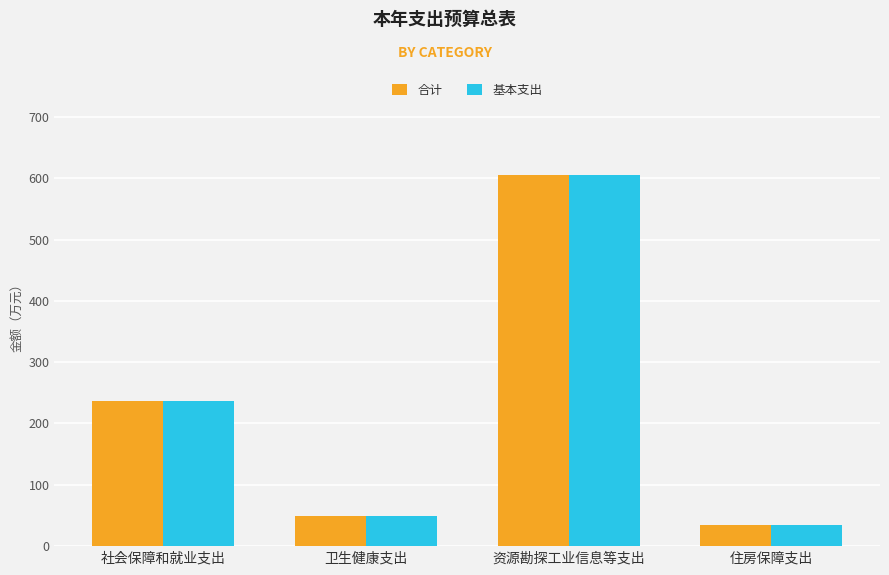

What is the difference between the 基本支出 values at 社会保障和就业支出 and 住房保障支出?

202.9